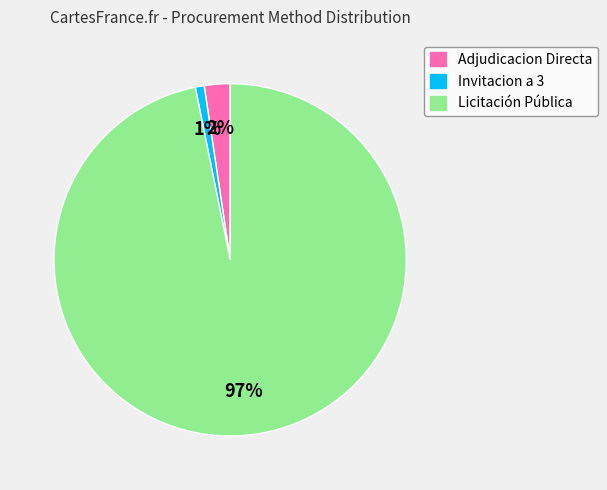

Count the number of slices in the pie.

3